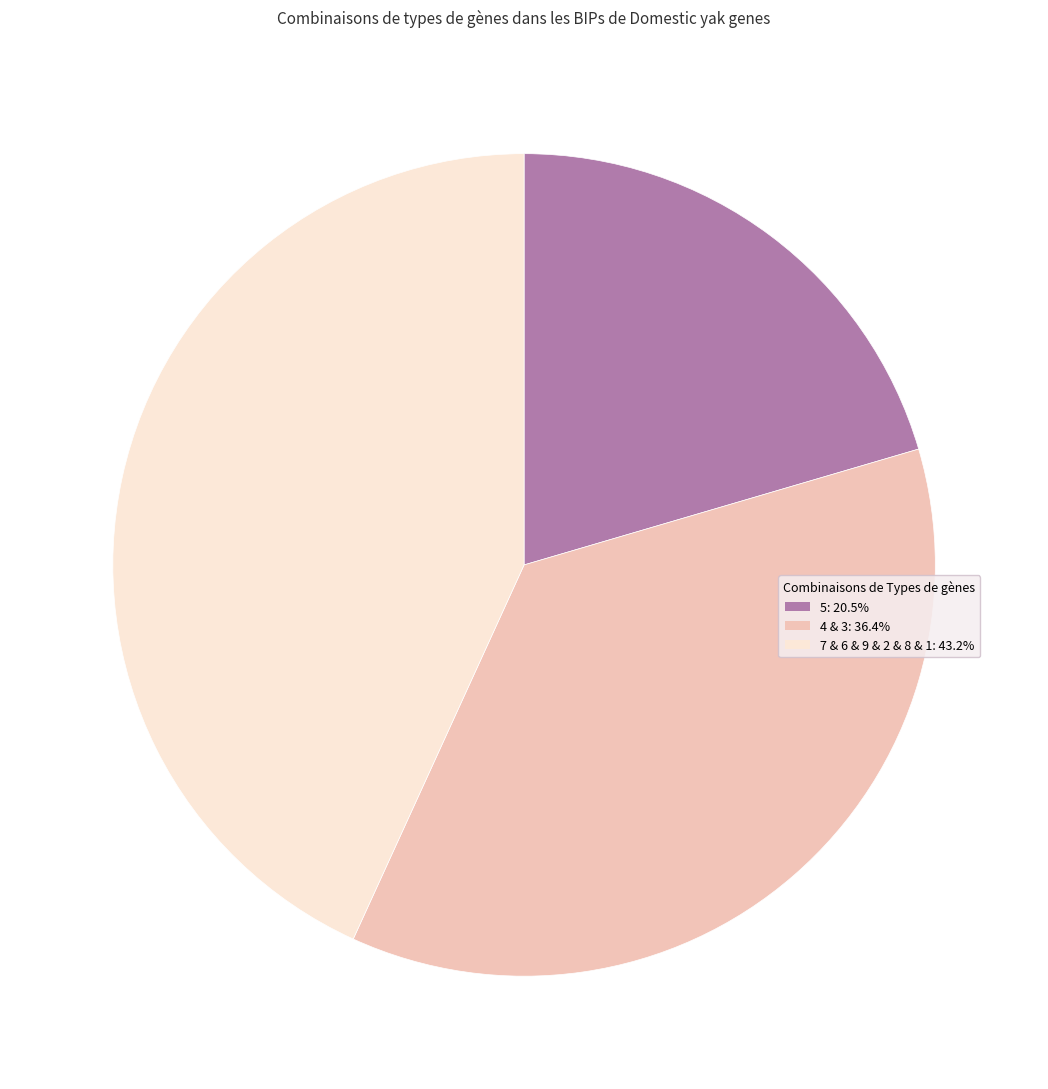

Does any single category account for the majority?

No